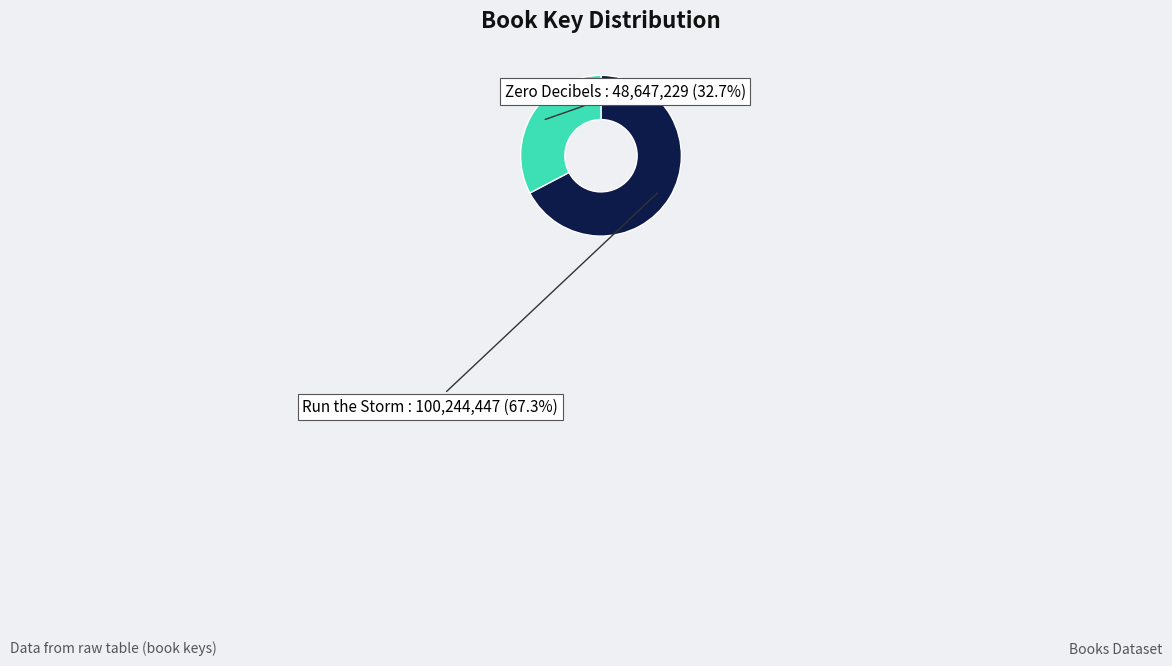

To the nearest percent, what percentage of the pie is Zero Decibels?

33%